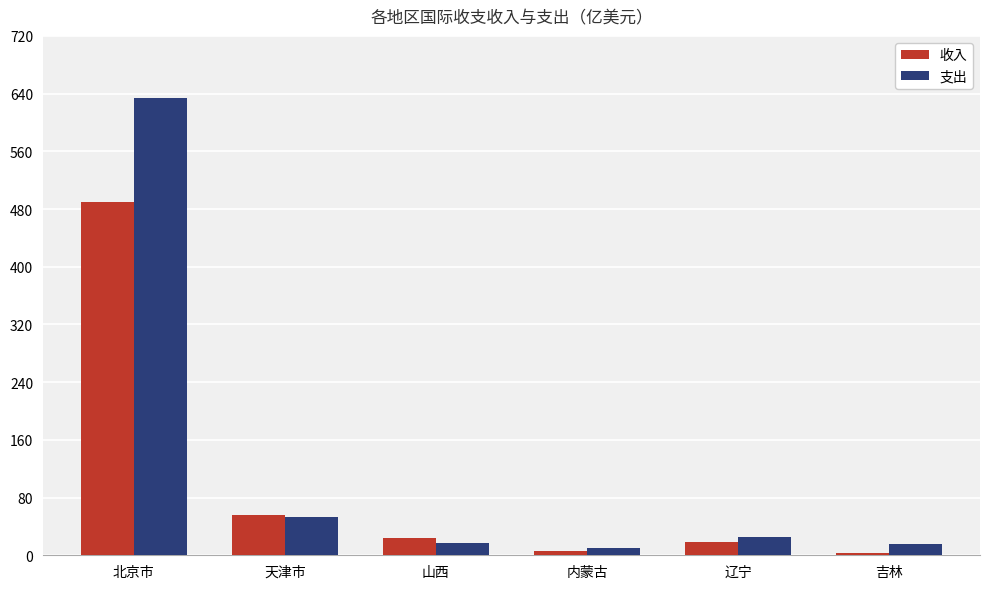

The 支出 series shows 1025.7 at 北京市. True or false?

False